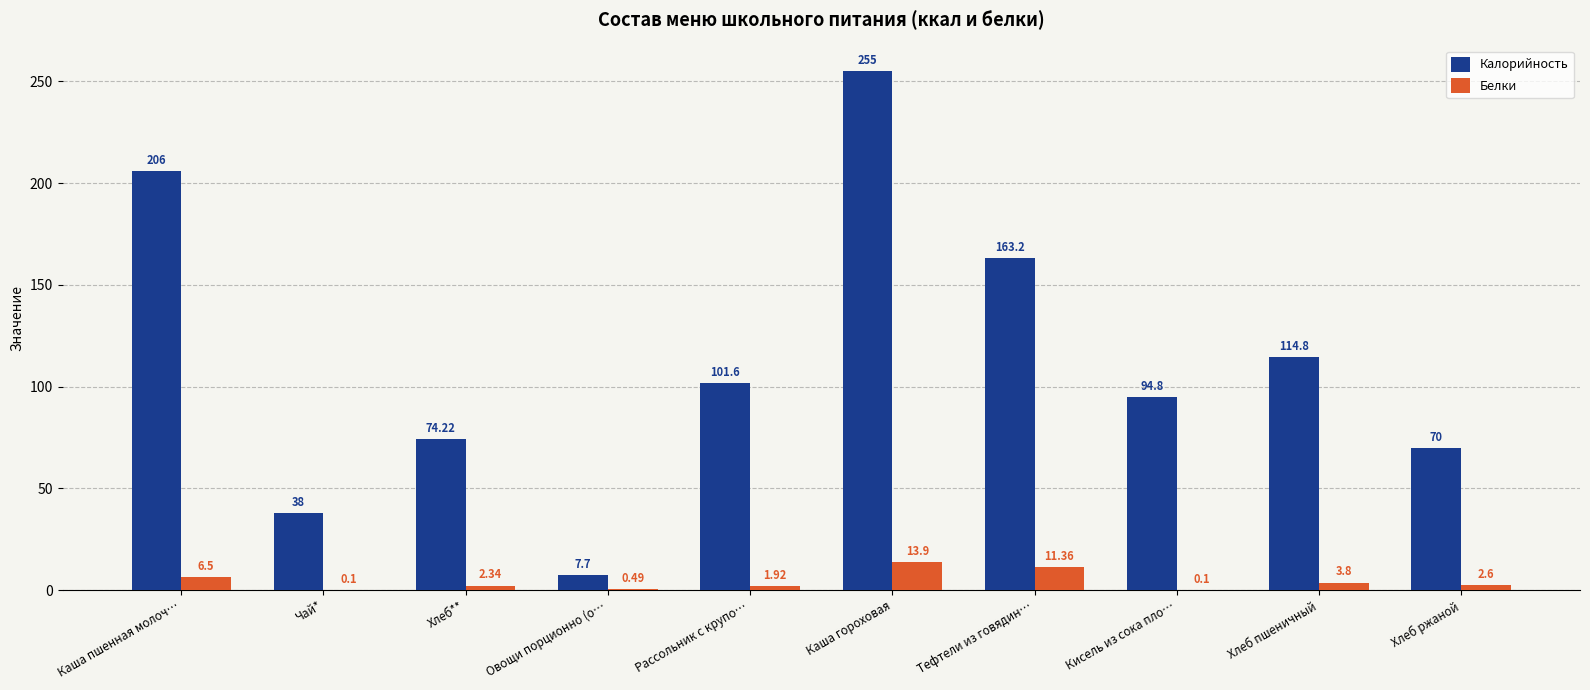

True or false: Калорийность has a value of 74.2 at Хлеб**.

True